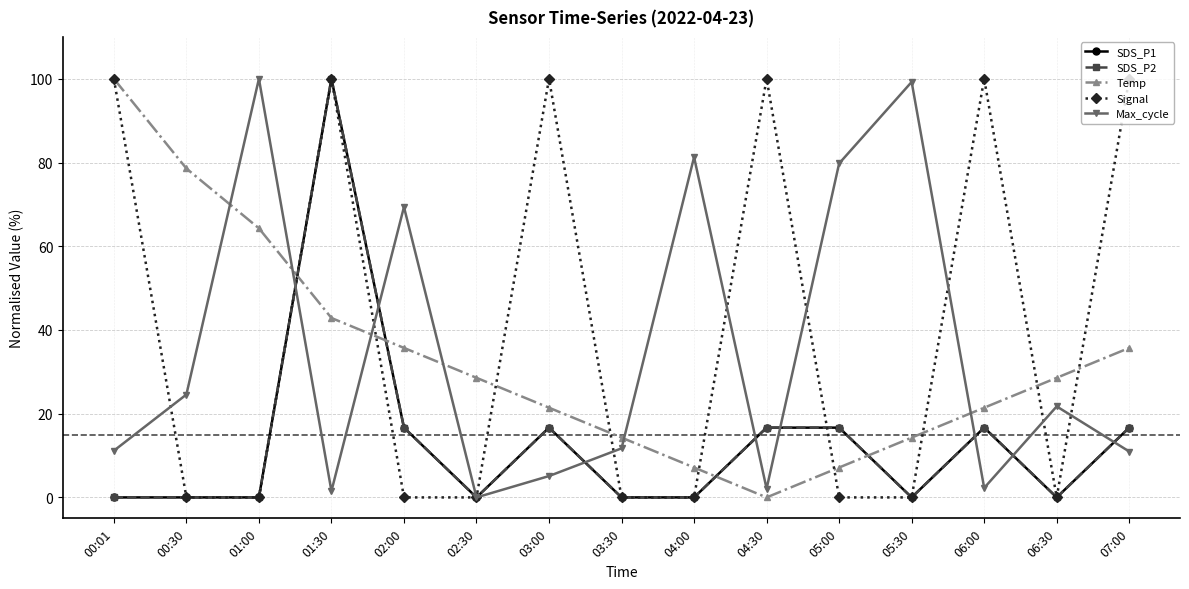

Between 04:30 and 06:30, which series saw the biggest shift?

Signal